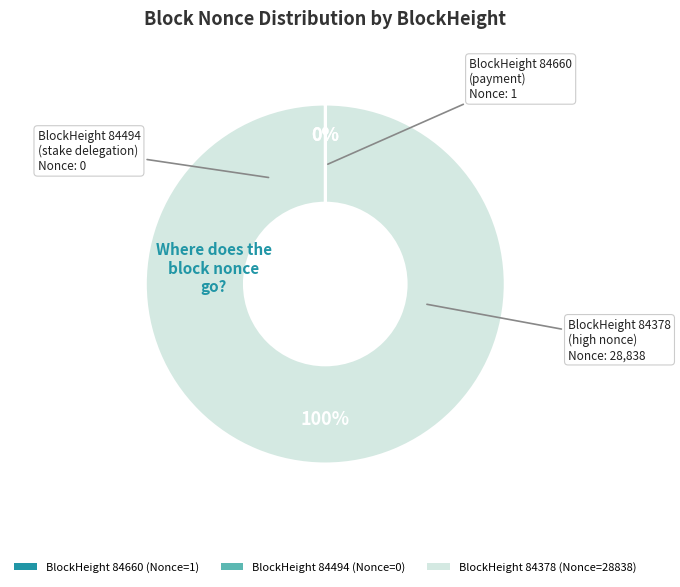

Which category accounts for the majority?

84378